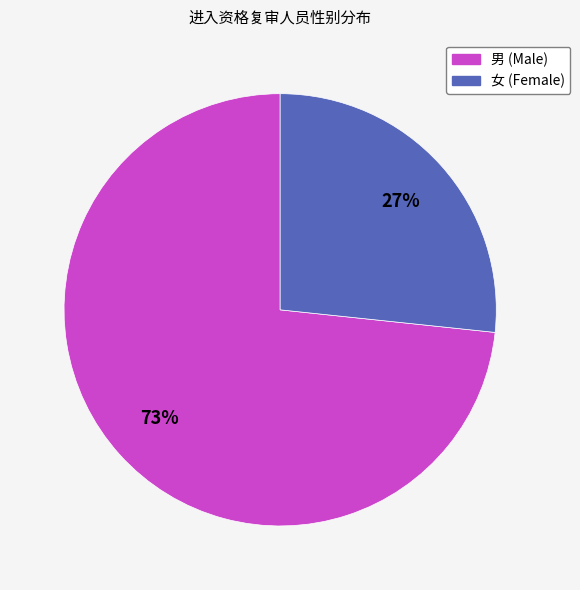

What is the ratio of the value at 女 to the value at 男?

0.4